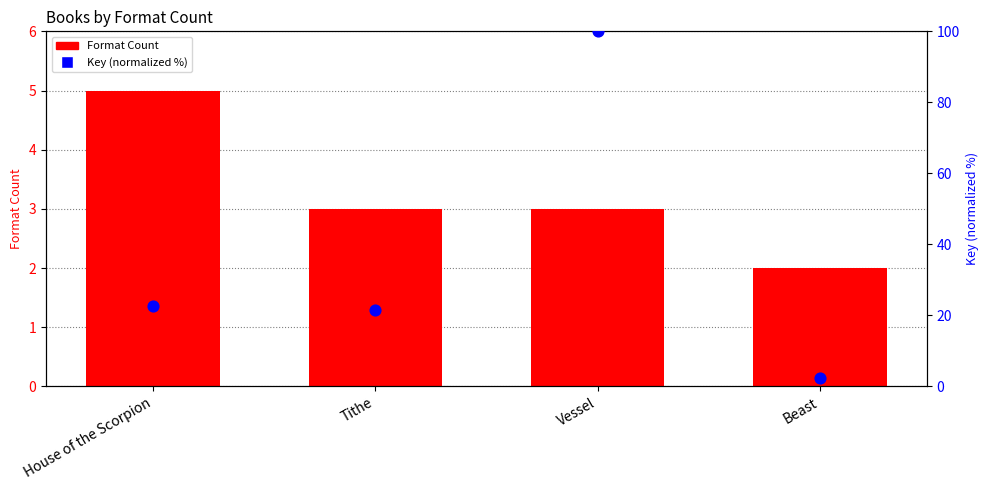

Which series has the largest total across all categories?

Key (normalized %)